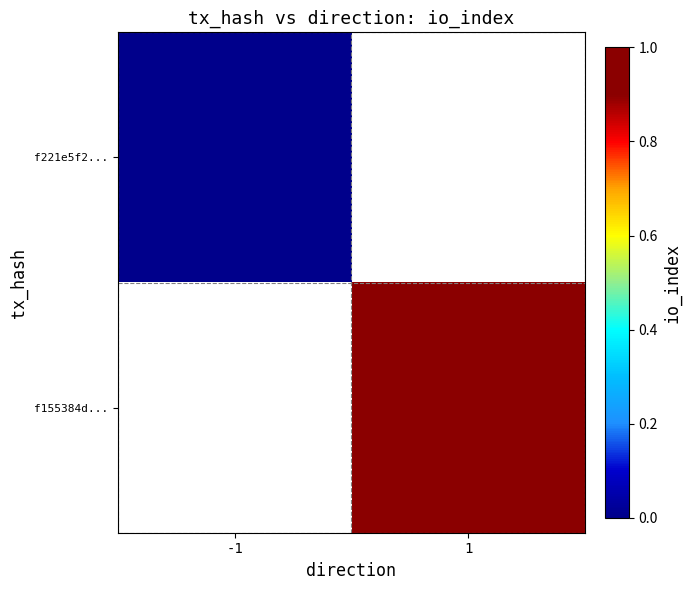

Which category has the lowest value across all series?

-1